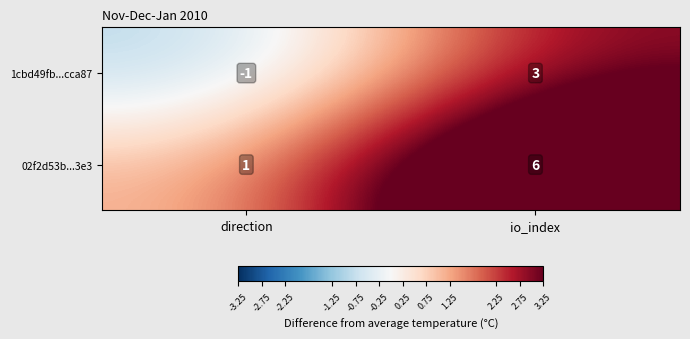

Reading left to right, list all the values displayed in this chart.

1cbd49fb...cca87: direction=-1	io_index=3
02f2d53b...3e3: direction=1	io_index=6